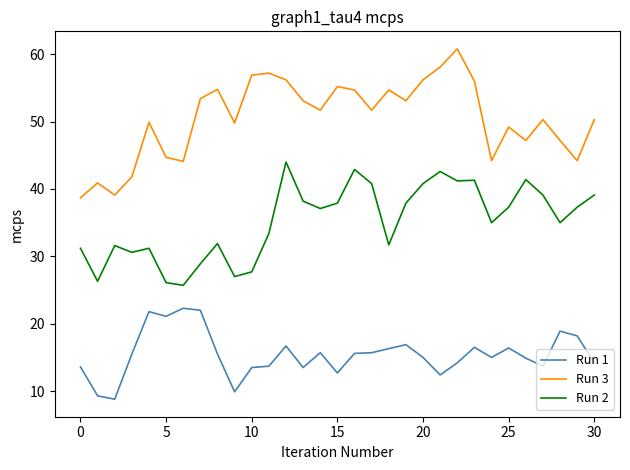

What is the difference between the maximum and minimum values in the Run 2 series?

18.3